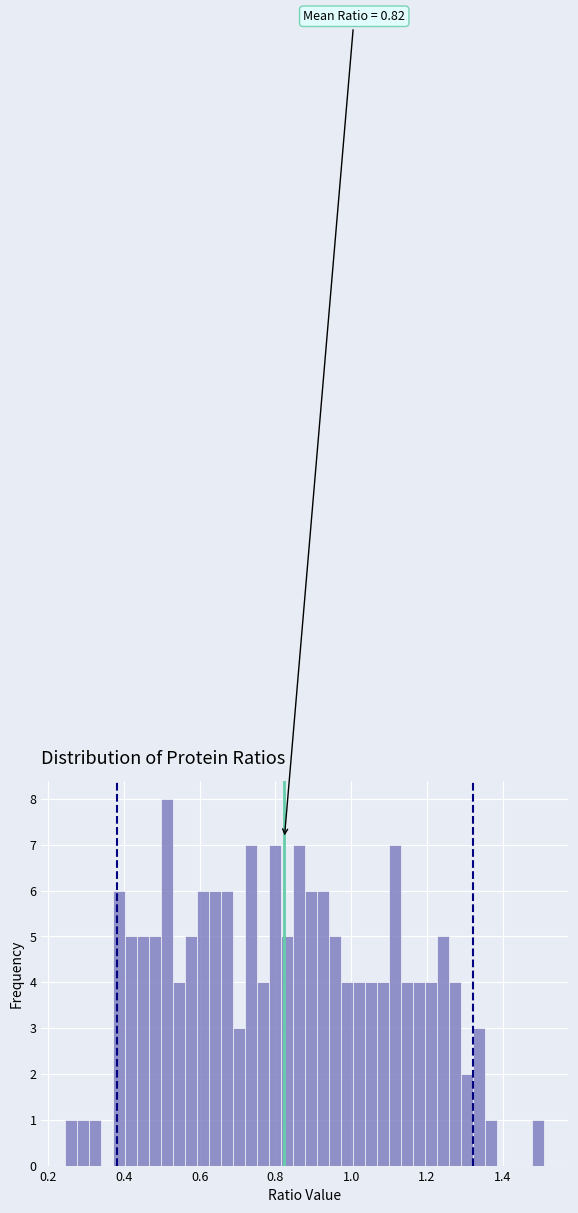

Around what value on the x-axis is the tallest bar? Give the approximate position of its centre, as read against the axis.

0.52